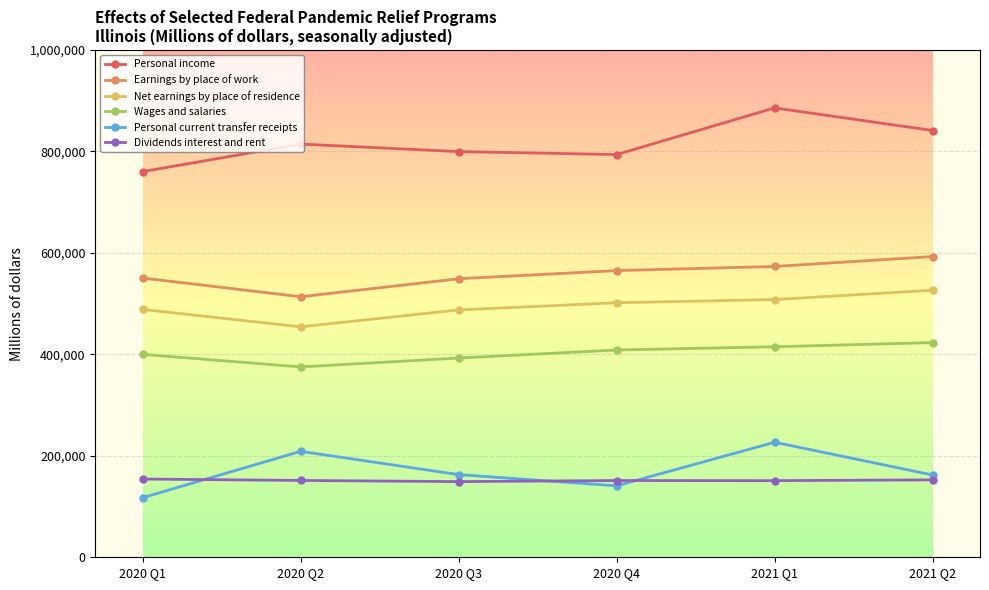

True or false: Earnings by place of work and Net earnings by place of residence cross at least once.

False